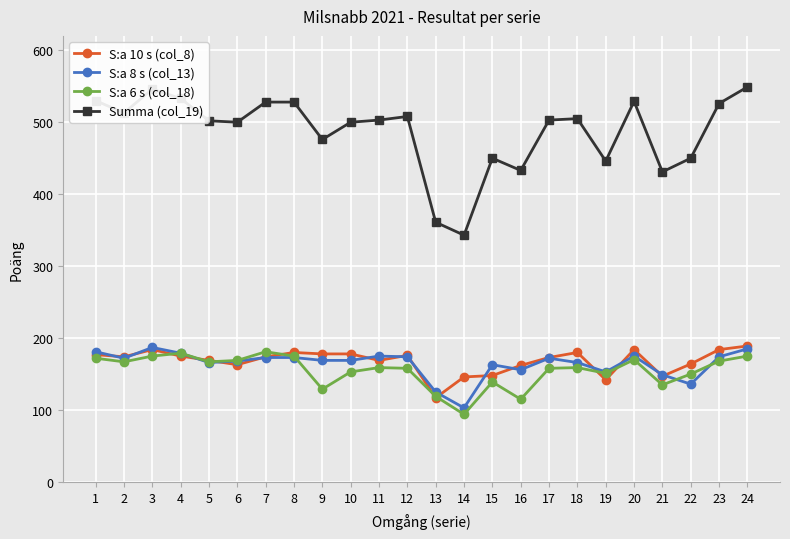

The value of S:a 6 s (col_18) at 12 is 213. True or false?

False